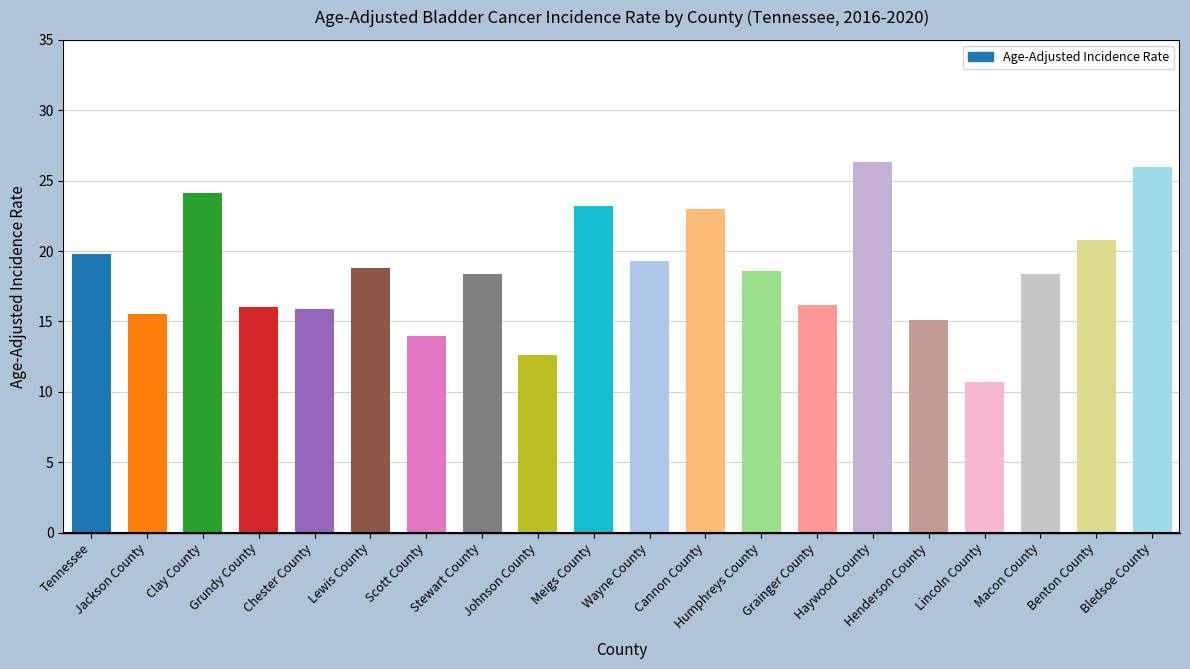

What is the value of the 2nd bar from the left?

15.5